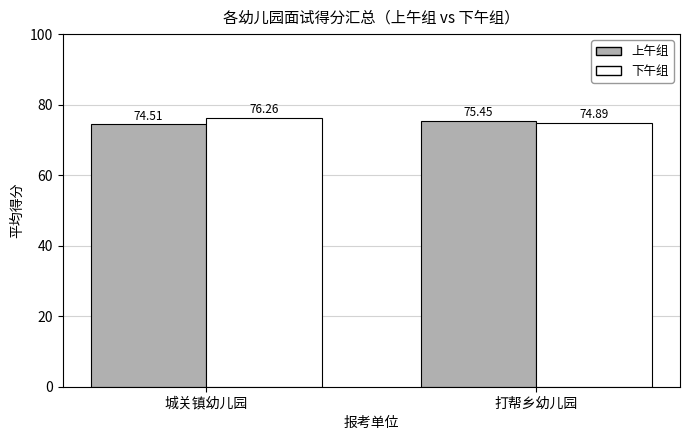

At 城关镇幼儿园, list the series in order from smallest to largest.

上午组, 下午组